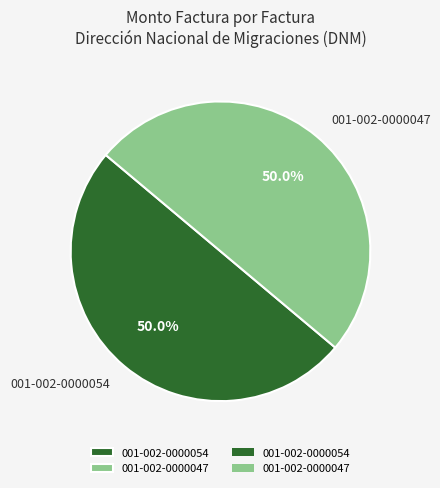

Combined, what portion of the pie is 001-002-0000054 and 001-002-0000047?

100.0%